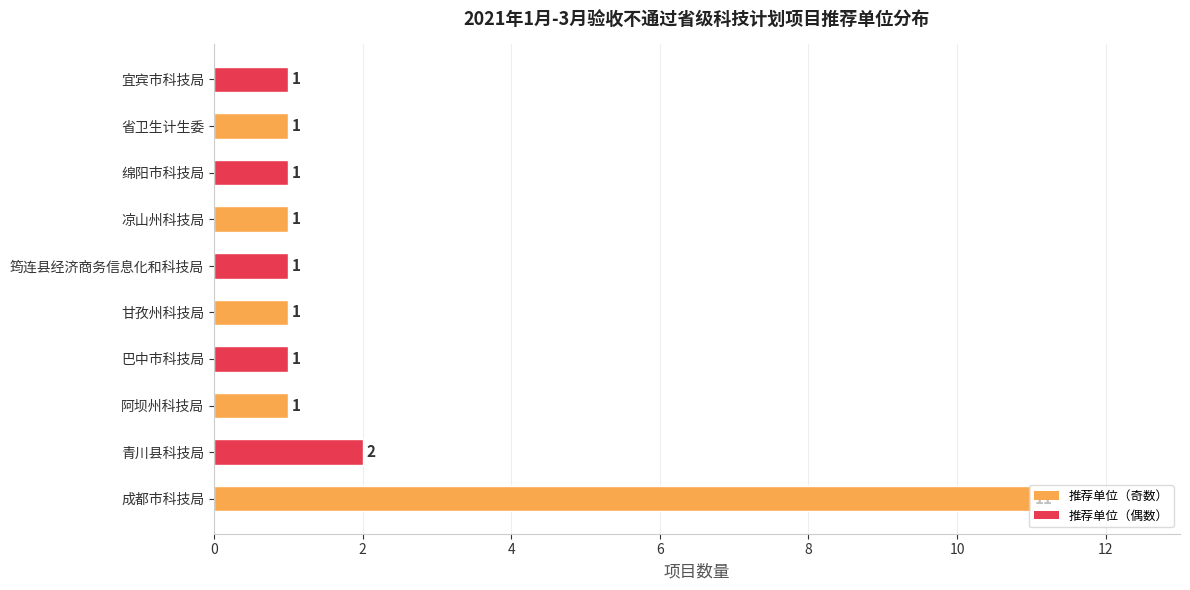

What is the difference between the maximum and minimum values?

10